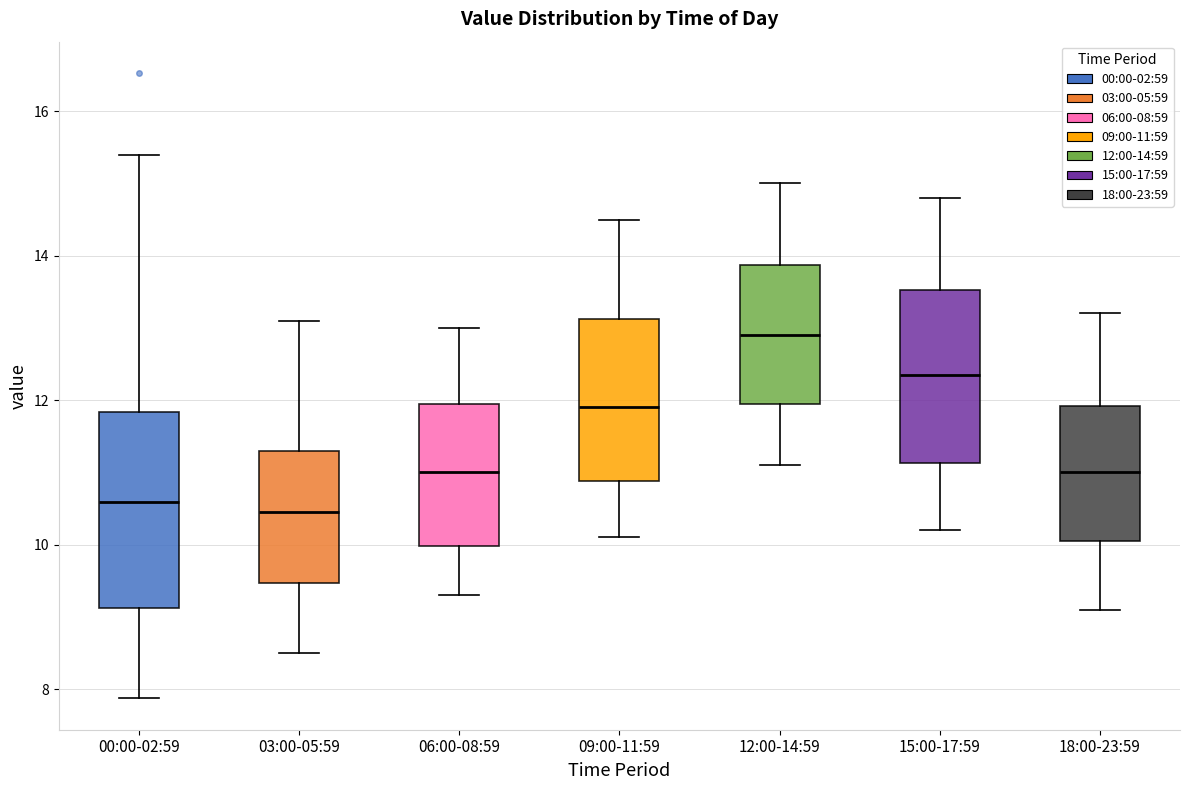

Where does the lower whisker of the box for 12:00-14:59 end on the y-axis? The values are not printed on the chart, so give them approximately, as read against the axis.

11.2